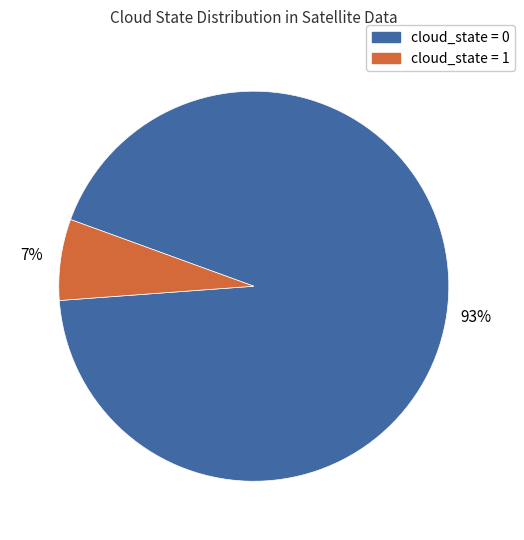

To the nearest percent, what is the average slice percentage?

50%